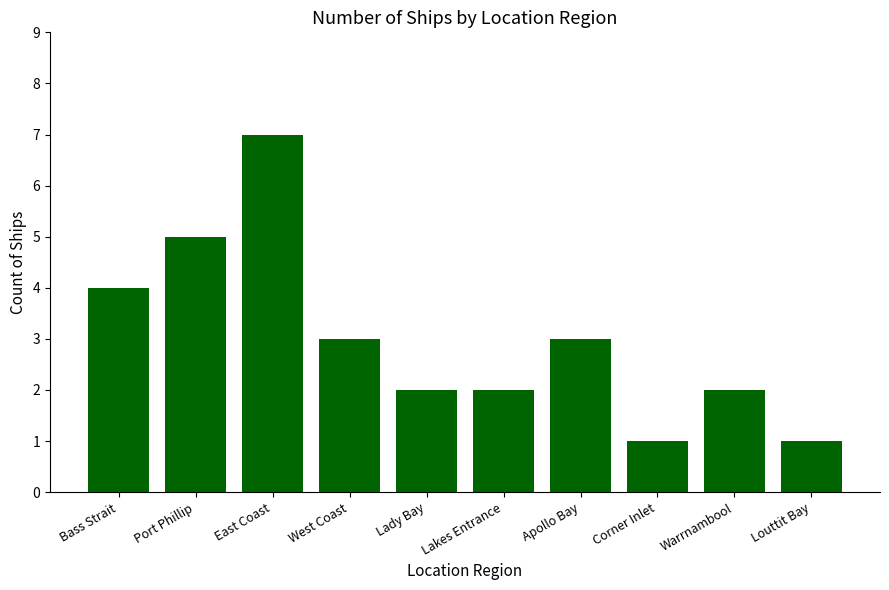

What is the change in value from Lakes Entrance to Louttit Bay?

-1